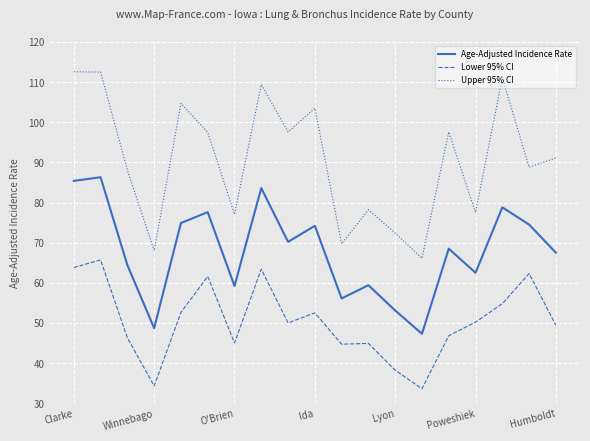

Which series has the largest total across all categories?

Upper 95% CI